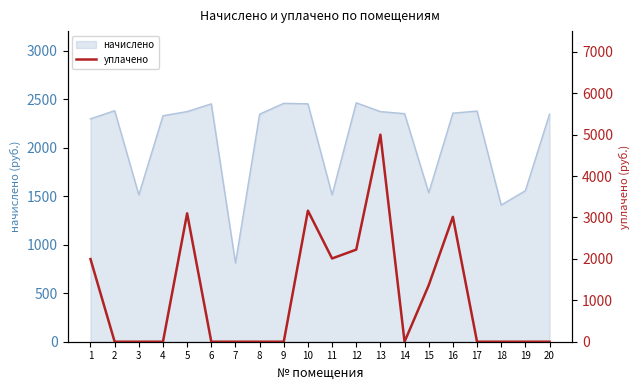

True or false: there are more than 0 points higher than both neighbors.

True